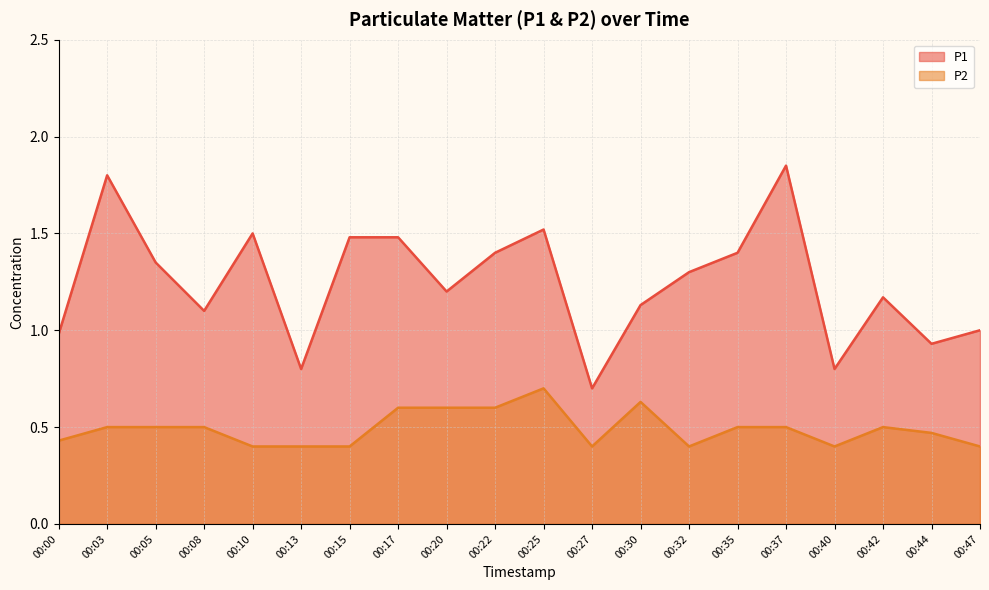

Which has a higher value, 00:20 or 00:10?

00:10